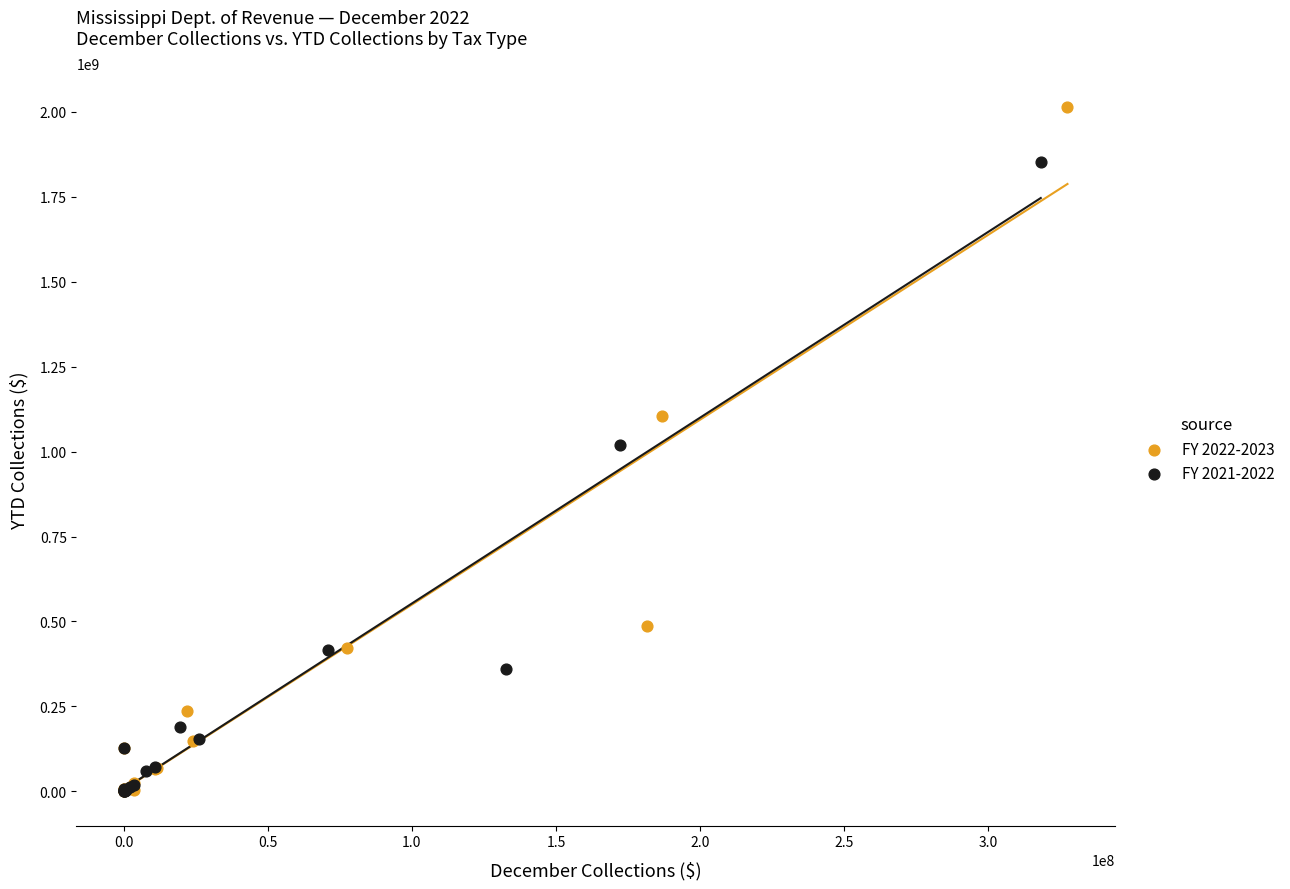

Which series contains the highest Y value?

FY 2022-2023